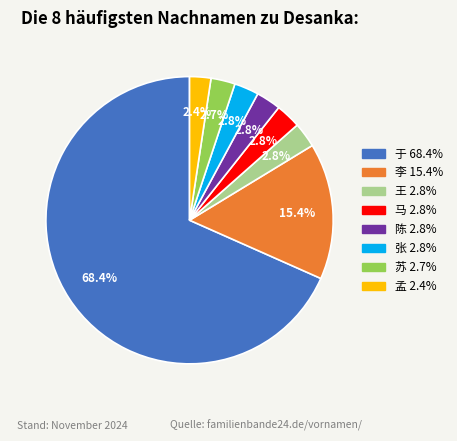

How many slices are in this pie chart?

8